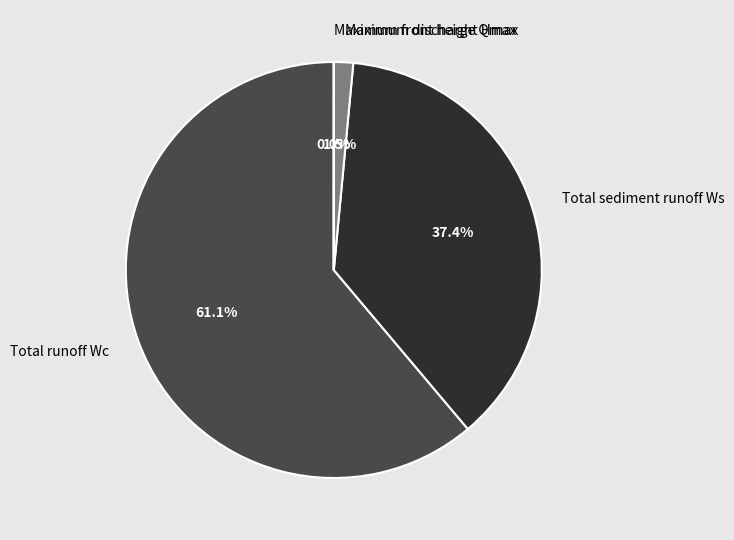

Is Total runoff Wc the majority of the pie?

Yes